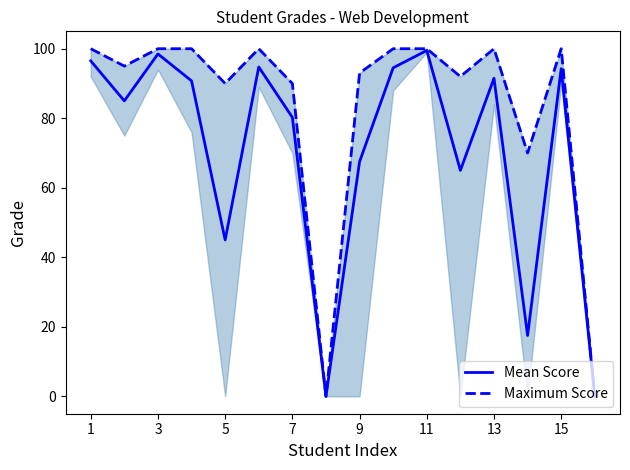

At which category does the chart reach its peak across all series?

1